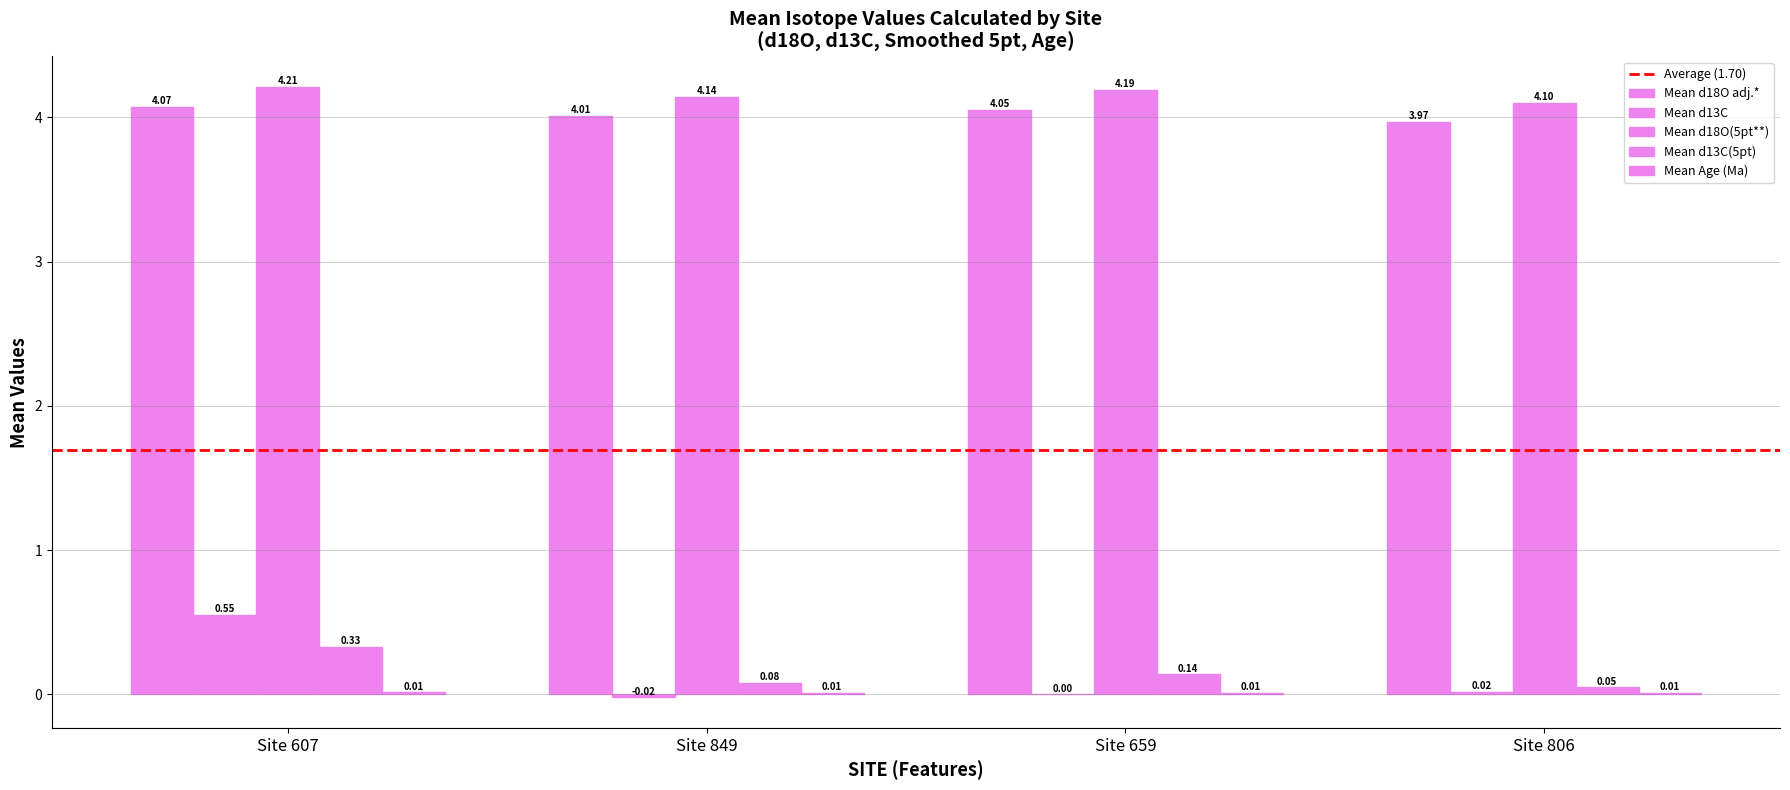

How many distinct data groups are displayed?

5